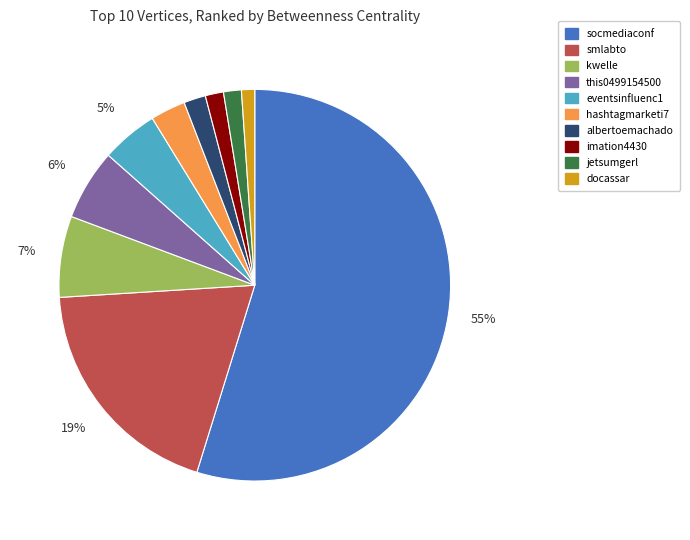

How many slices are in this pie chart?

10